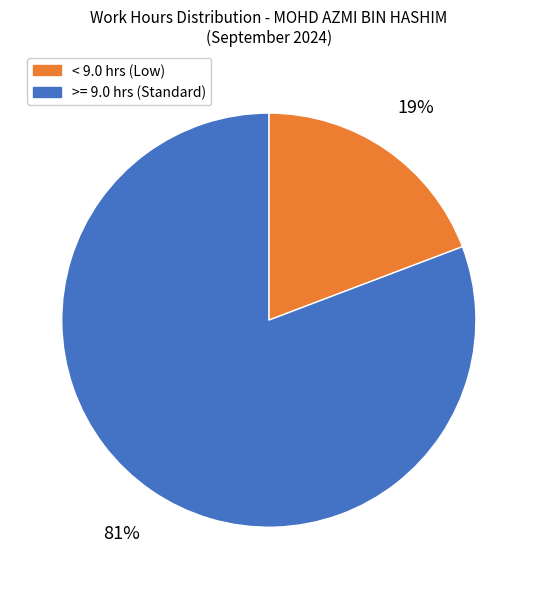

Rank the categories by value from highest to lowest.

>= 9.0 hrs (Standard), < 9.0 hrs (Low)